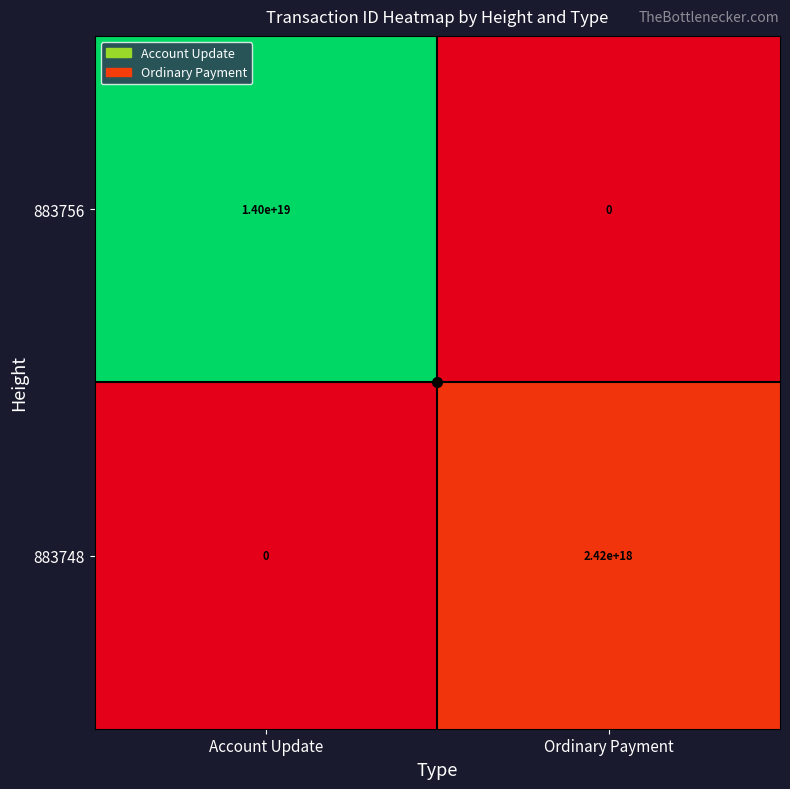

Is it true that 883756 equals 14000000000000000000 at Account Update?

True